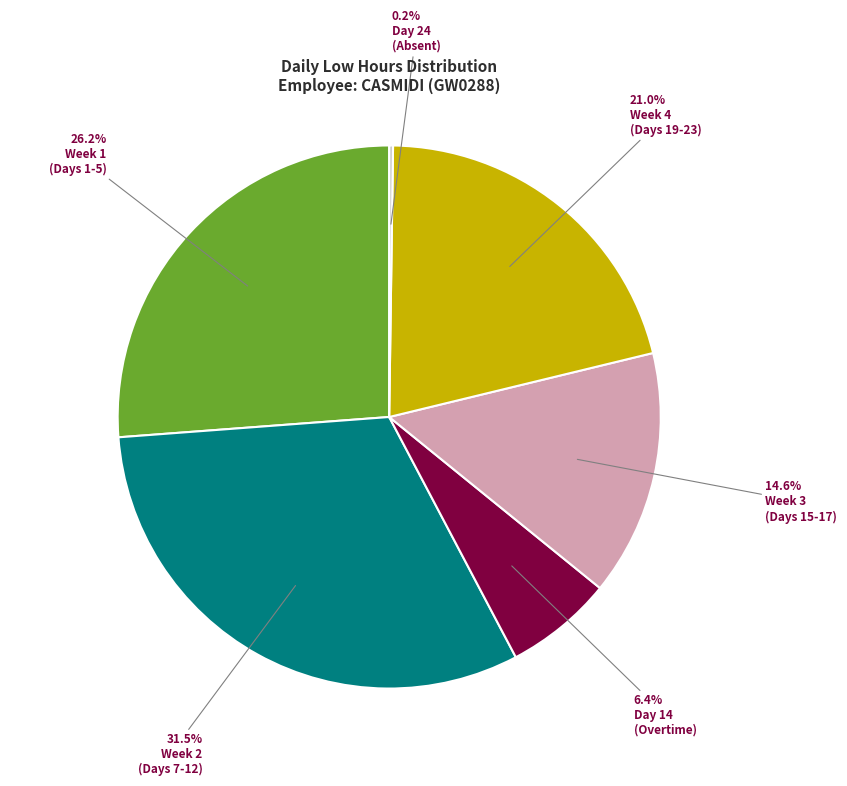

Does any single category account for the majority?

No